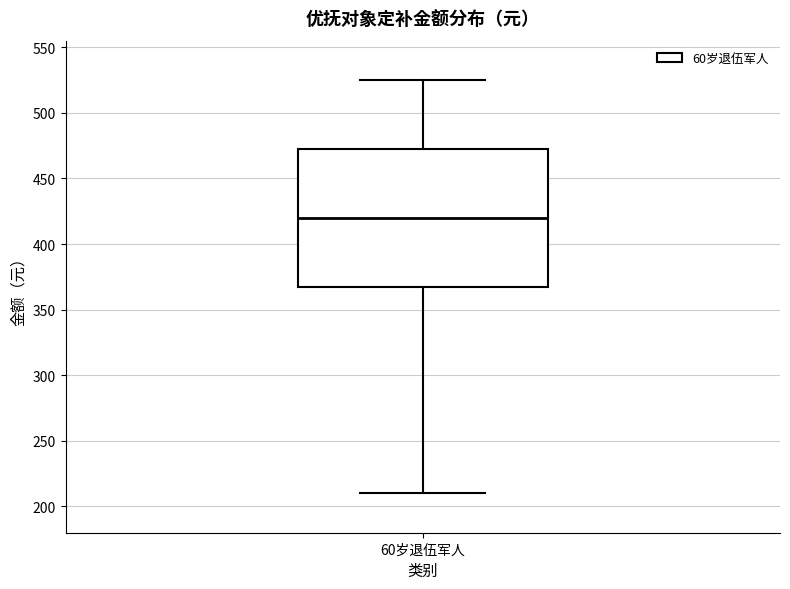

Read this box plot against the y-axis: the position of the median line, the range covered by the box, and the ends of both whiskers. The values are not printed on the chart, so give them approximately, as read against the axis.

median 420, box 370 to 475, whiskers 210 to 525